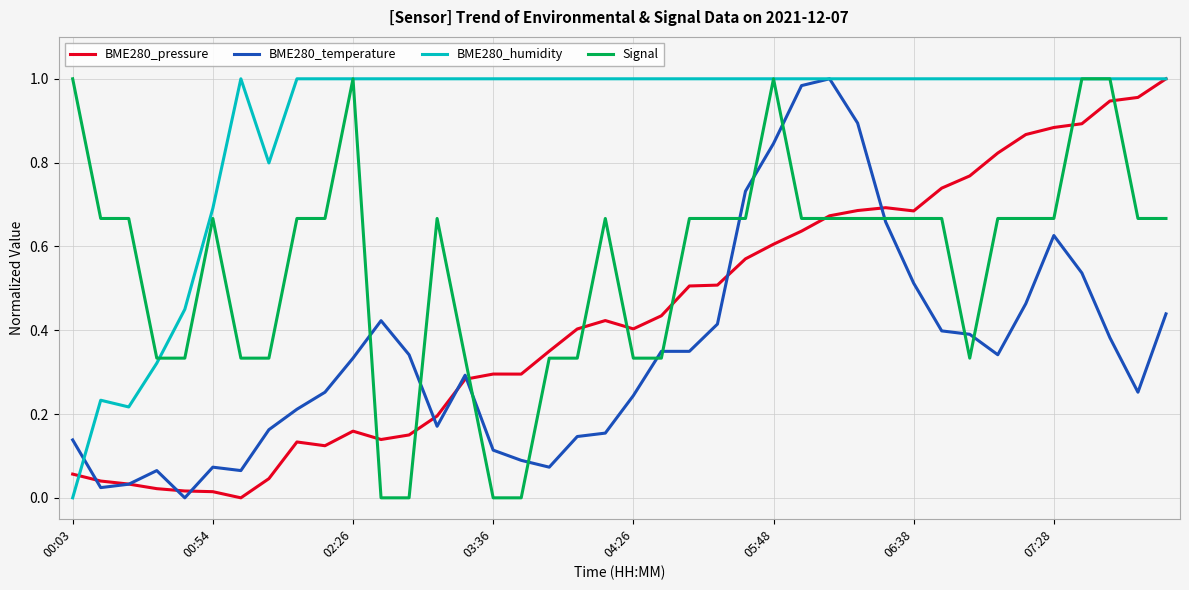

List the series in order of their overall mean, highest first.

BME280_humidity, Signal, BME280_pressure, BME280_temperature